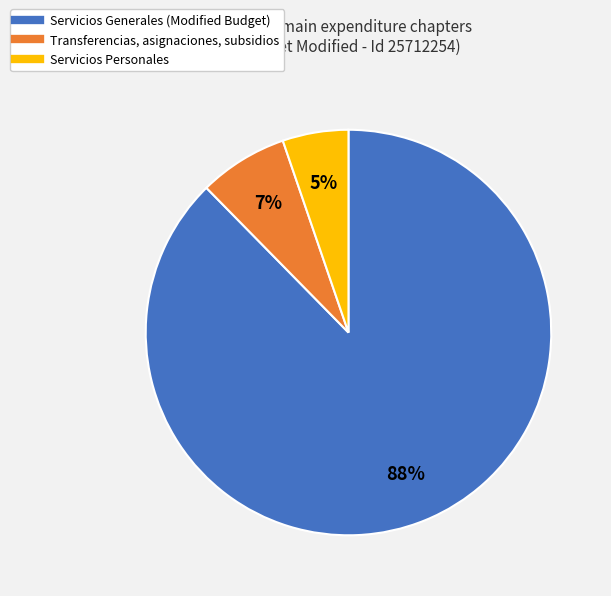

To the nearest percent, what is the average slice percentage?

33%